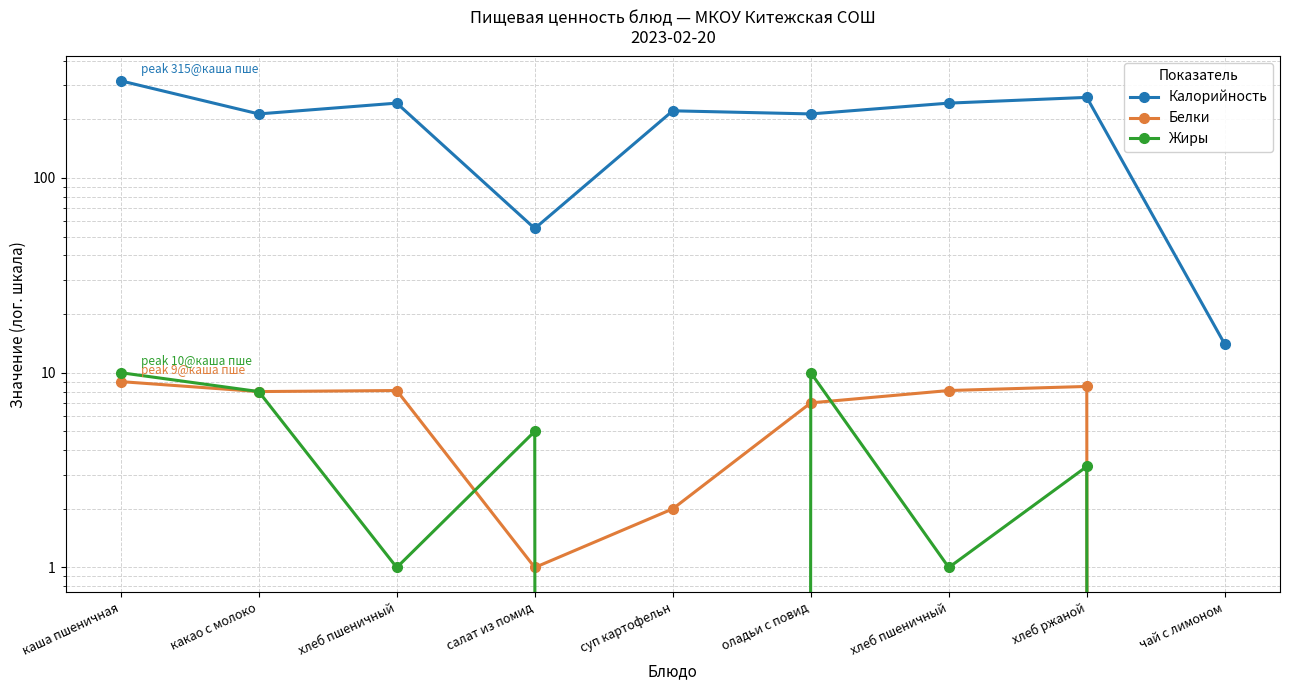

Which series has the largest range (max minus min)?

Калорийность